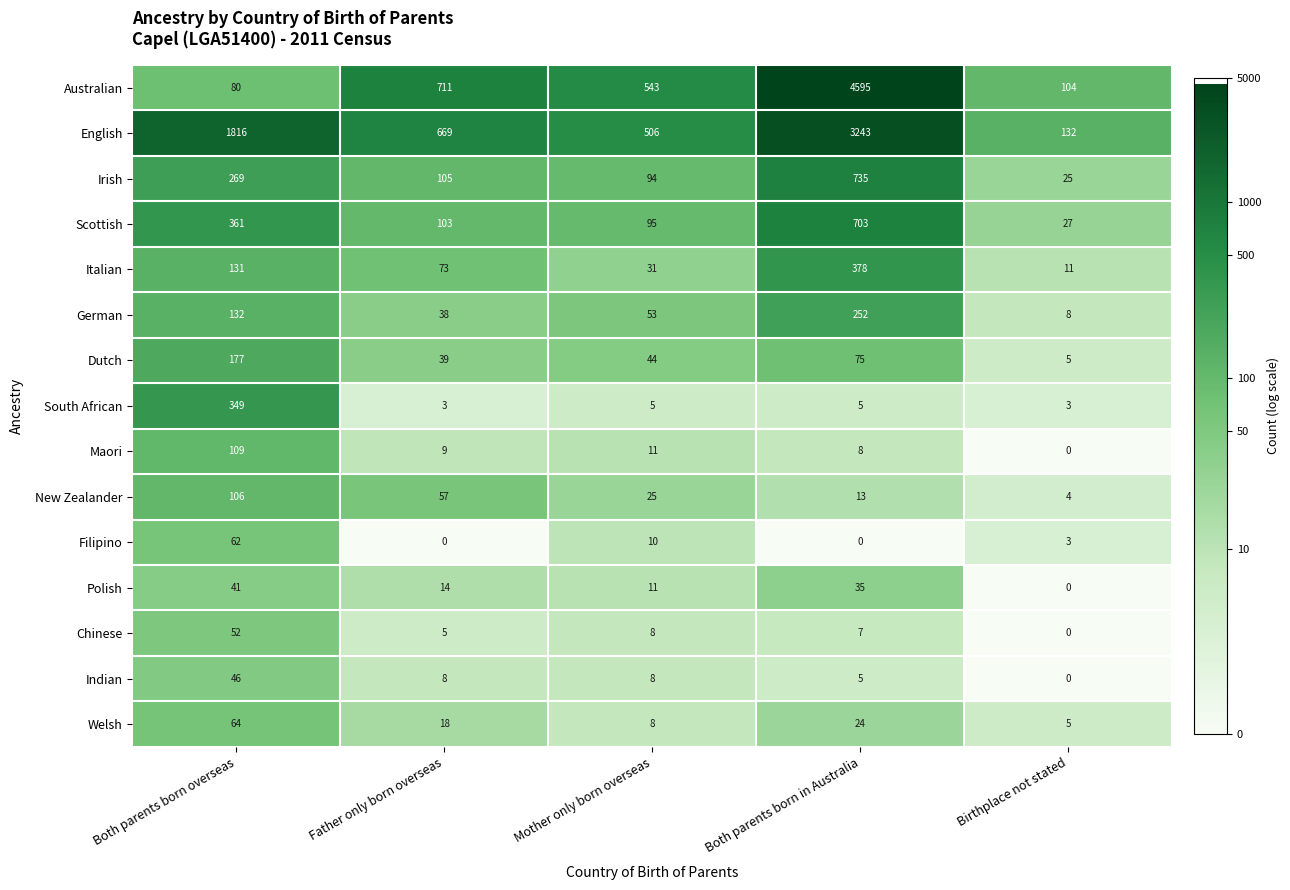

True or false: German has a value of 38 at Father only born overseas.

True